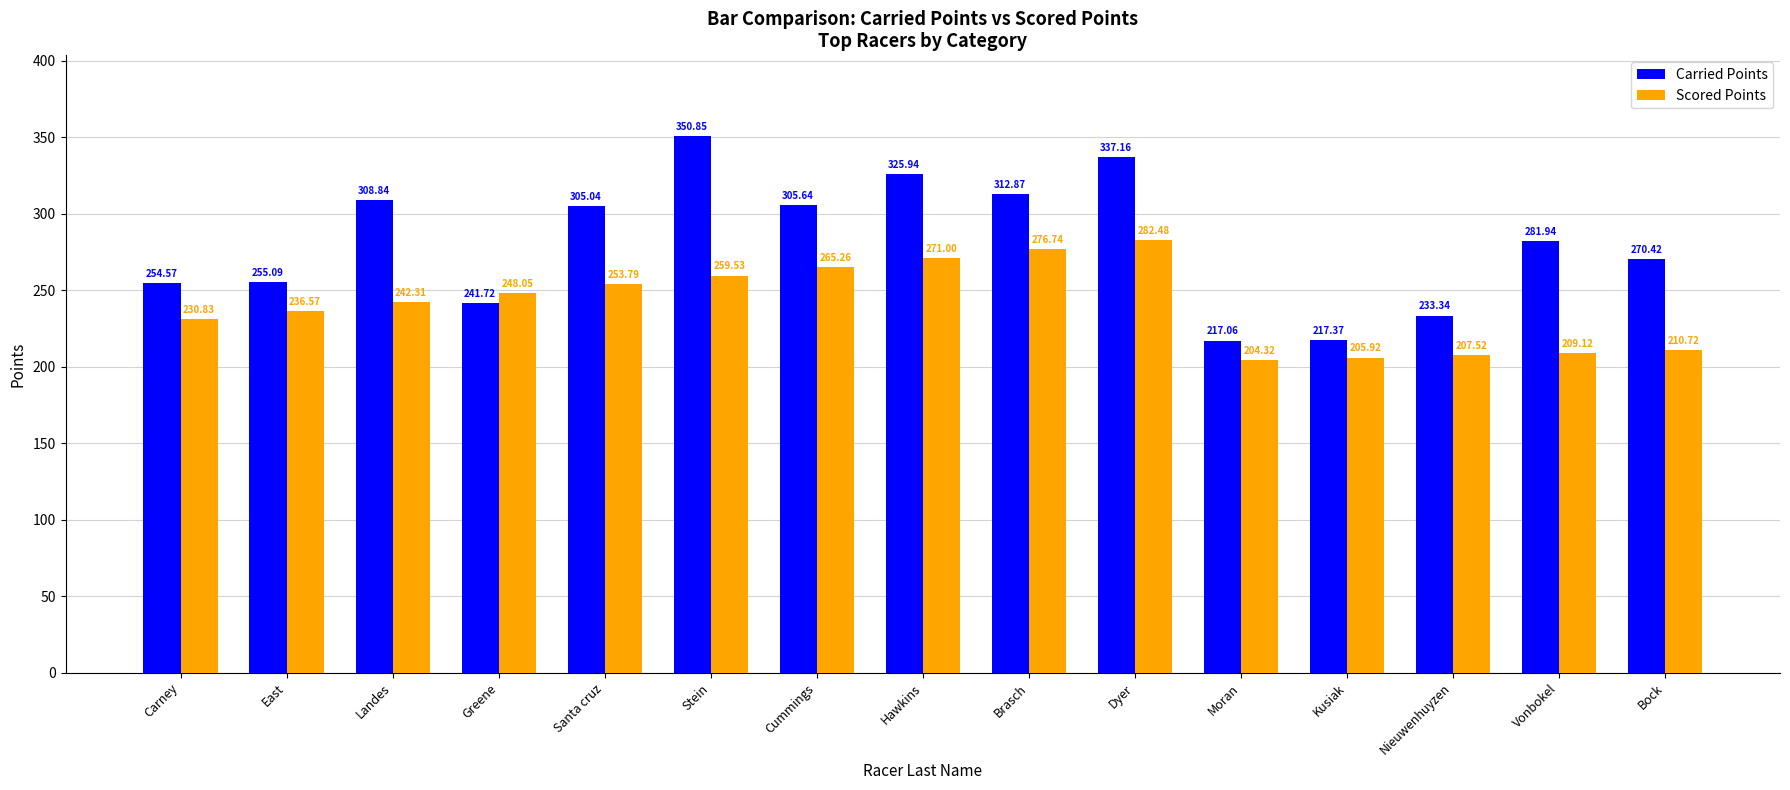

What is the value of the Carried Points bar at the 14th from the left?

281.9